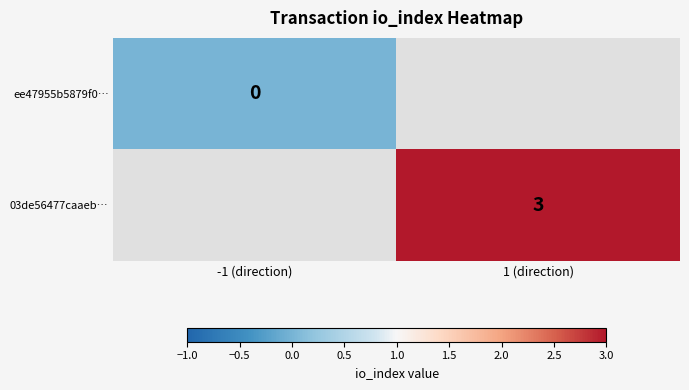

The value of 03de56477caaeb… at 1 (direction) is 3. True or false?

True